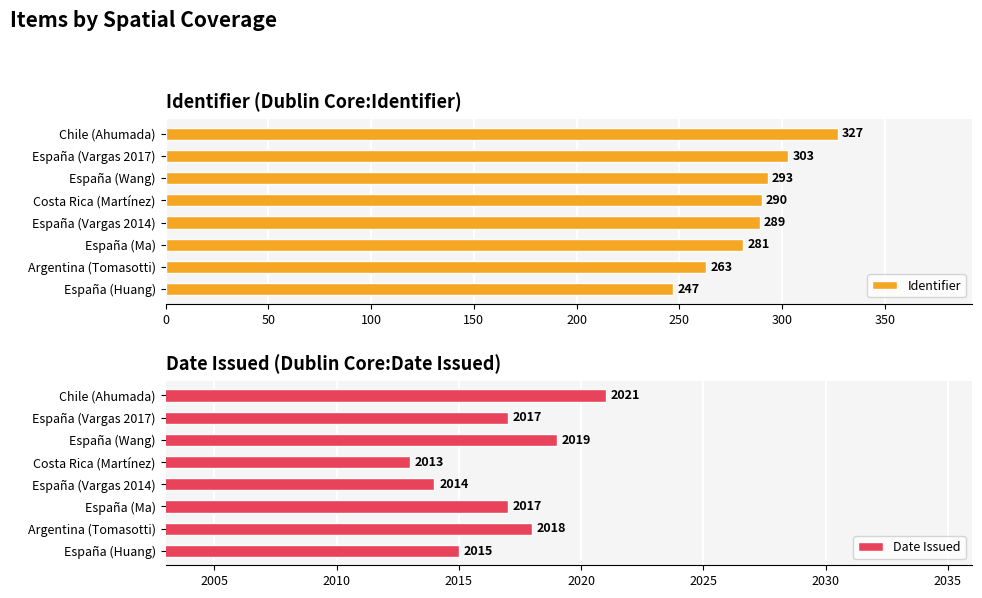

Count the Identifier values in the range 281 to 303.

5